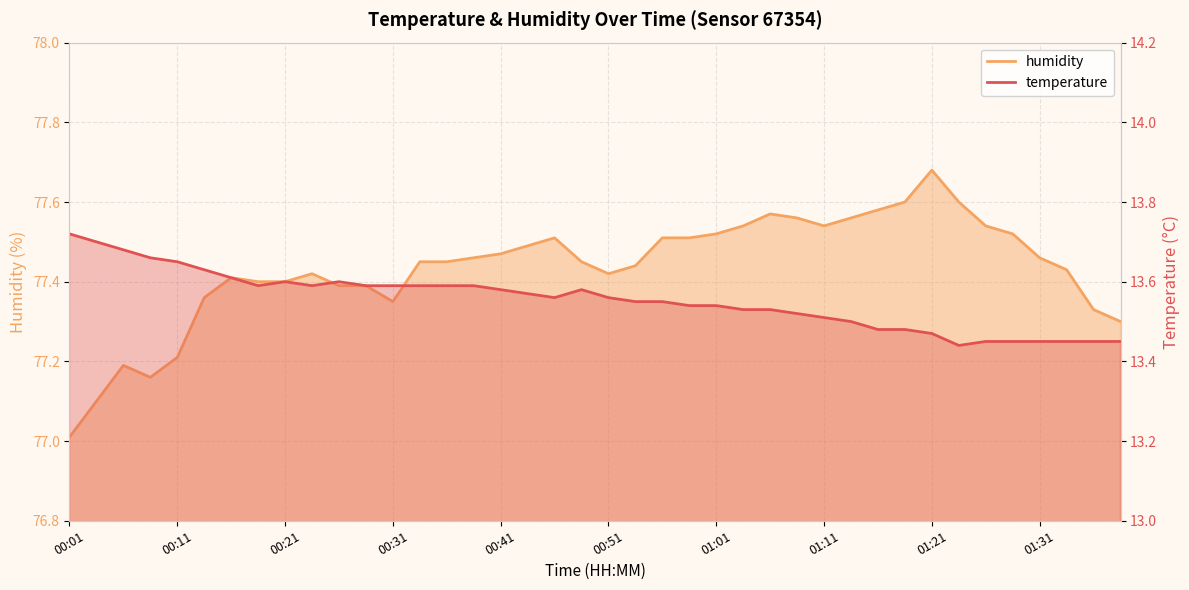

True or false: temperature has more than 2 interior local peaks.

True